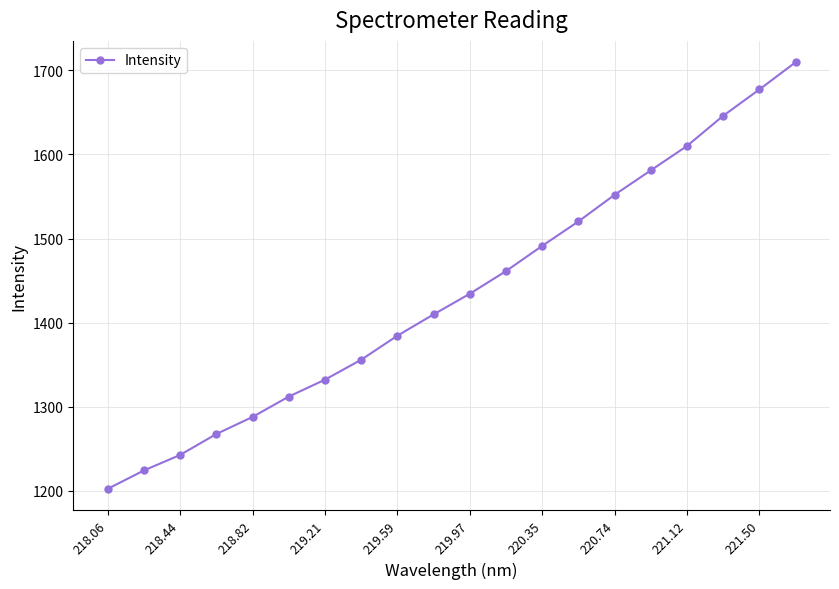

What is the value of the 12th point from the left?

1461.4